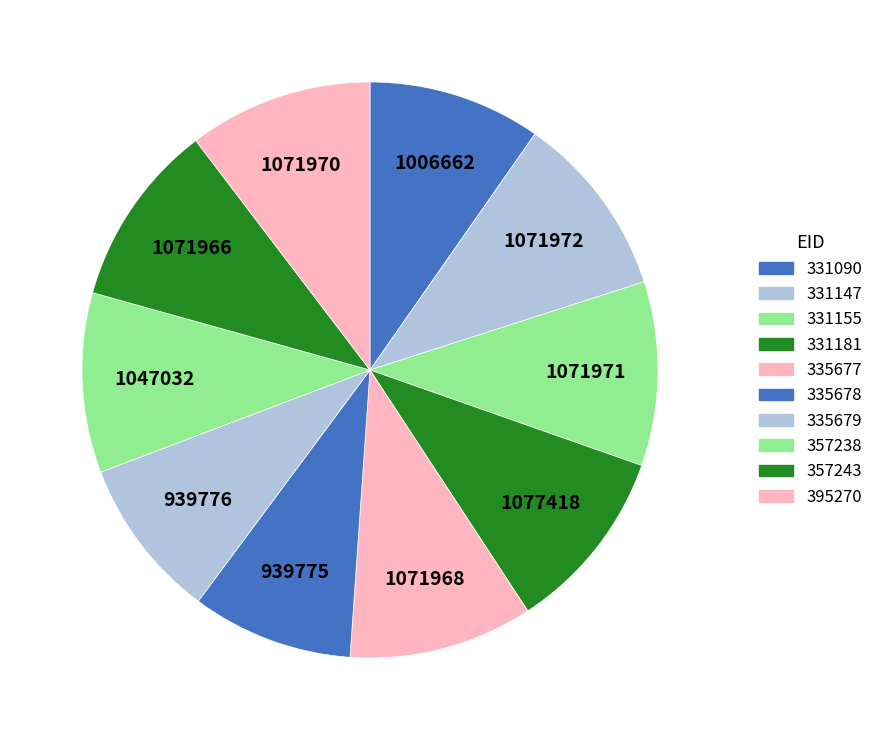

The 331090 slice represents 10% of the pie. True or false?

True